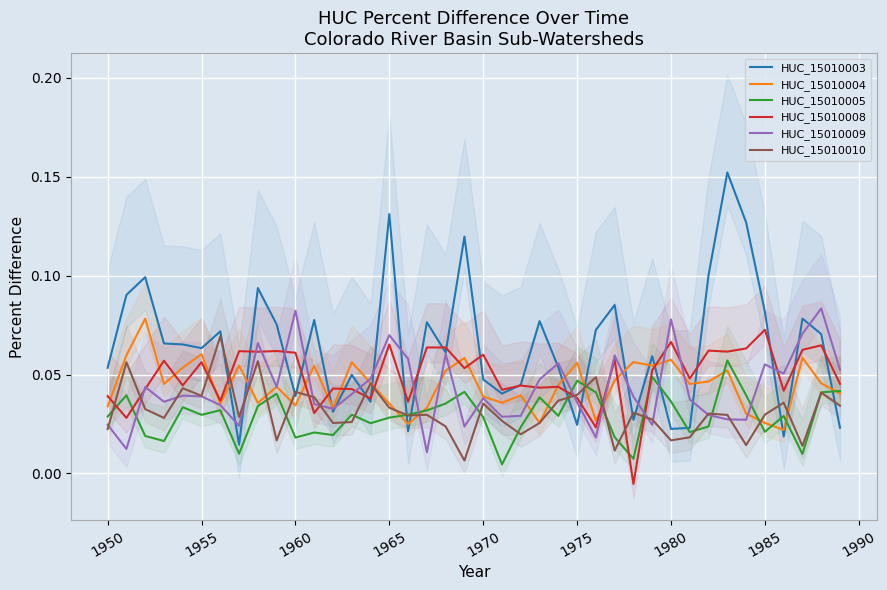

At which label does HUC_15010008 first exceed 0?

1950